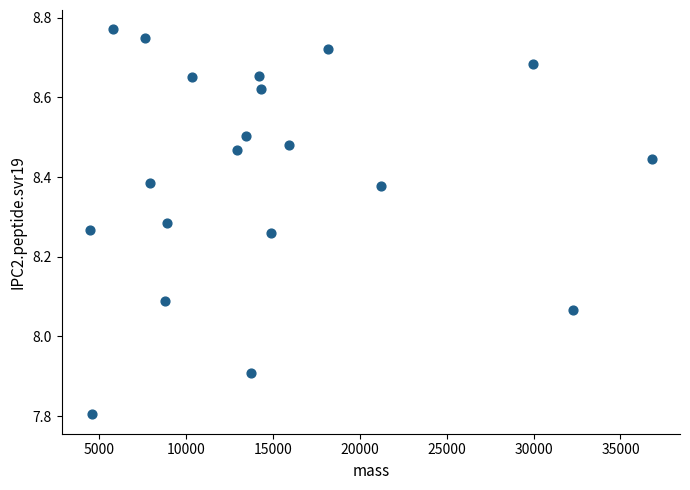

What is the range of X values (max minus min)?

32354.8